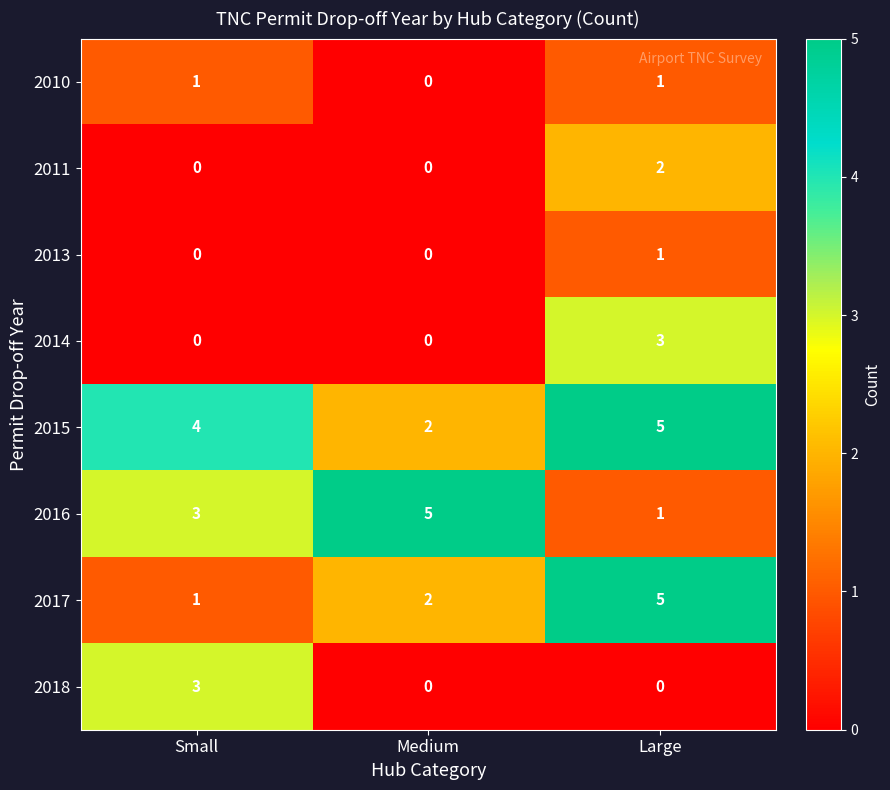

At which category is the sum across all series the highest?

Large